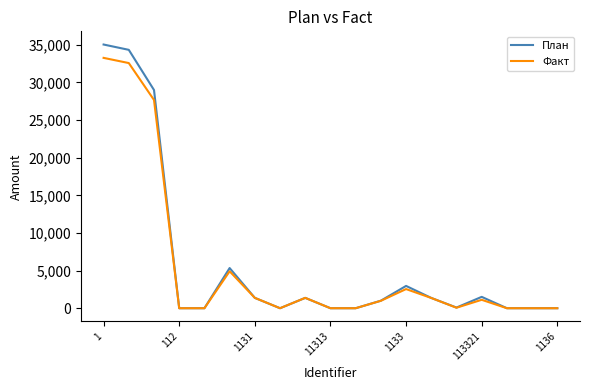

List the series in order of their peak value, lowest first.

Факт, План